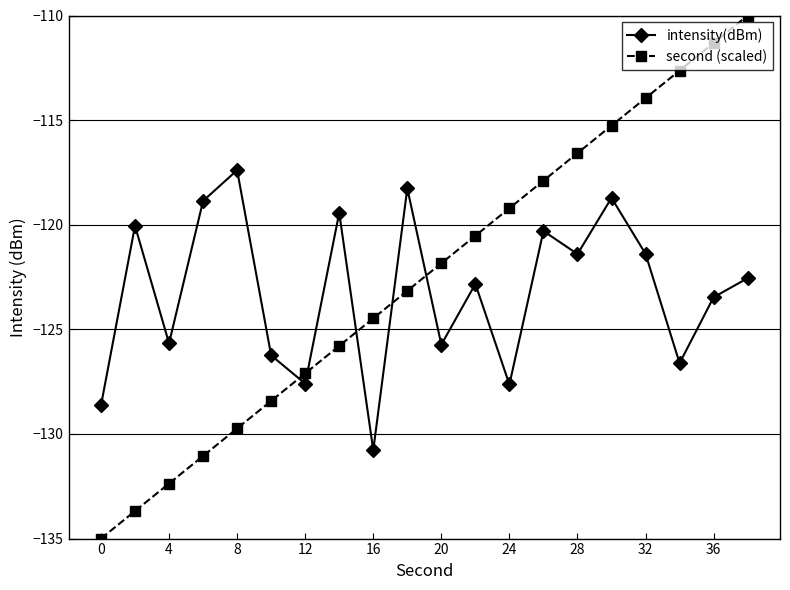

What is the sum of all second (scaled) values?

-2450.0